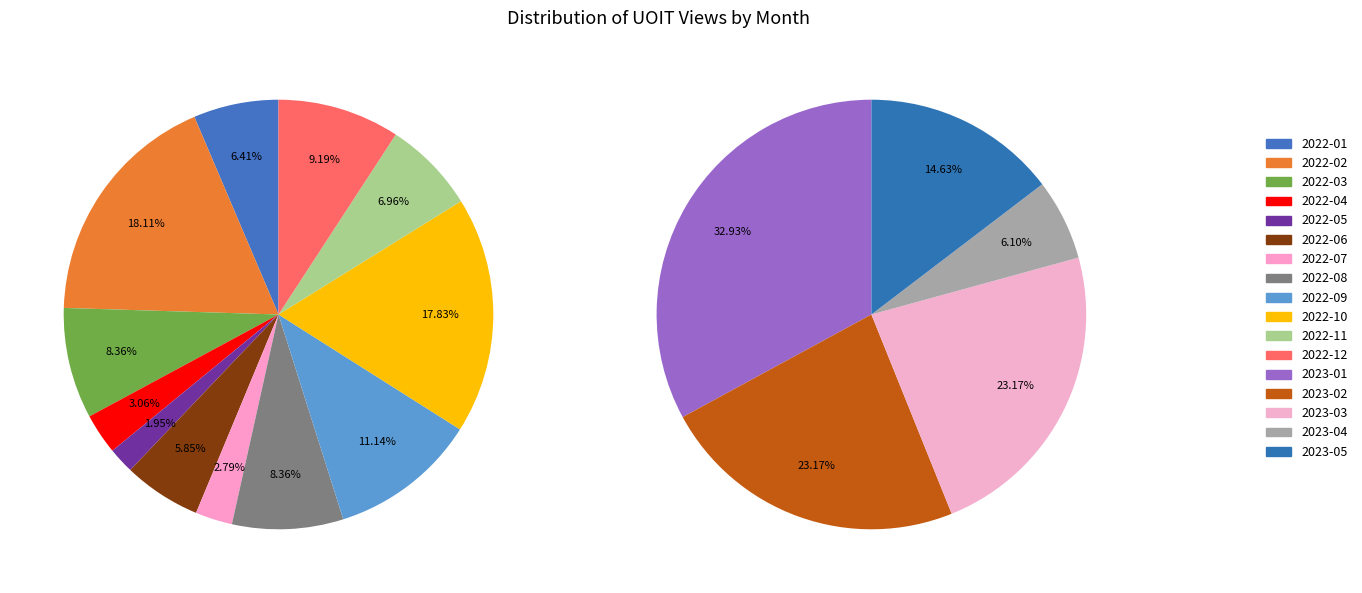

Count the number of slices in the pie.

17